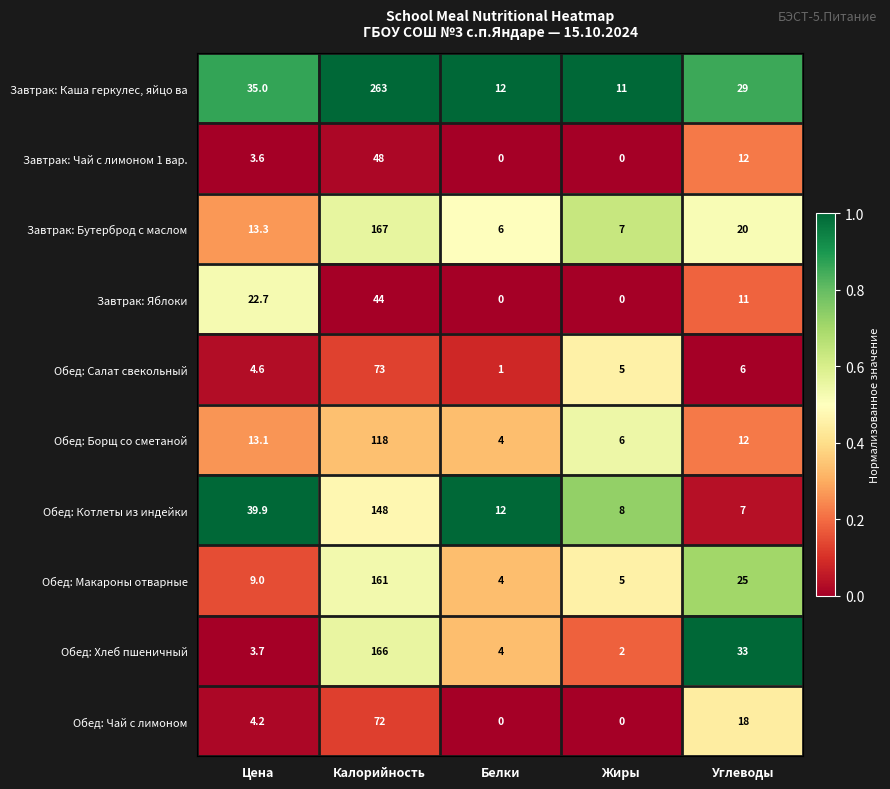

At which label does Обед: Котлеты из индейки reach its minimum?

Углеводы